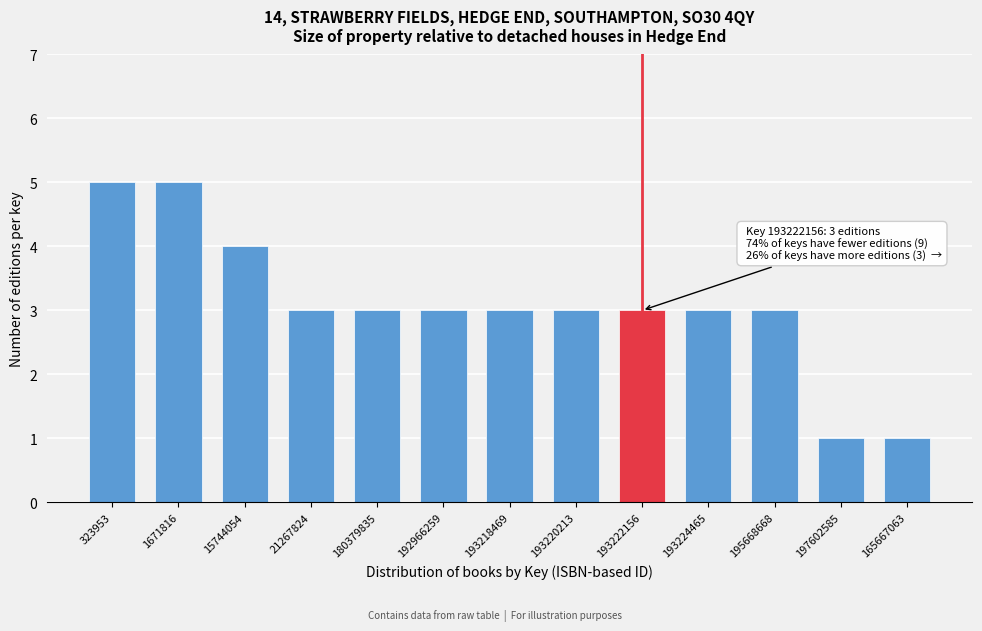

Reading left to right, transcribe all the data shown in this chart.

5	5	4	3	3	3	3	3	3	3	3	1	1